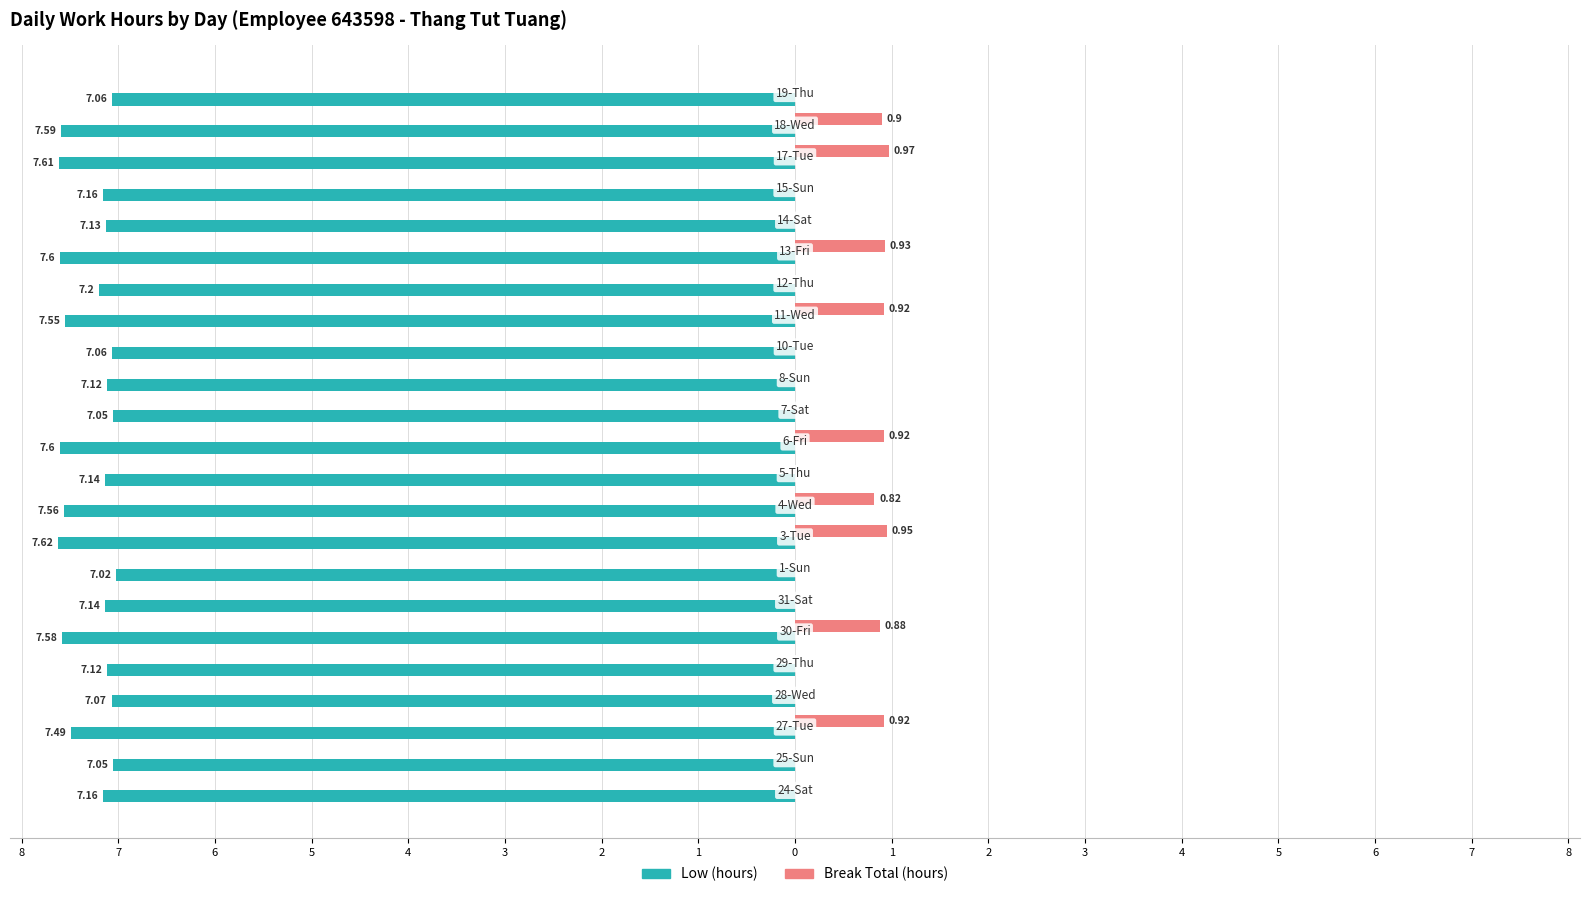

What are all the series names shown in the legend?

Low (hours), Break Total (hours)